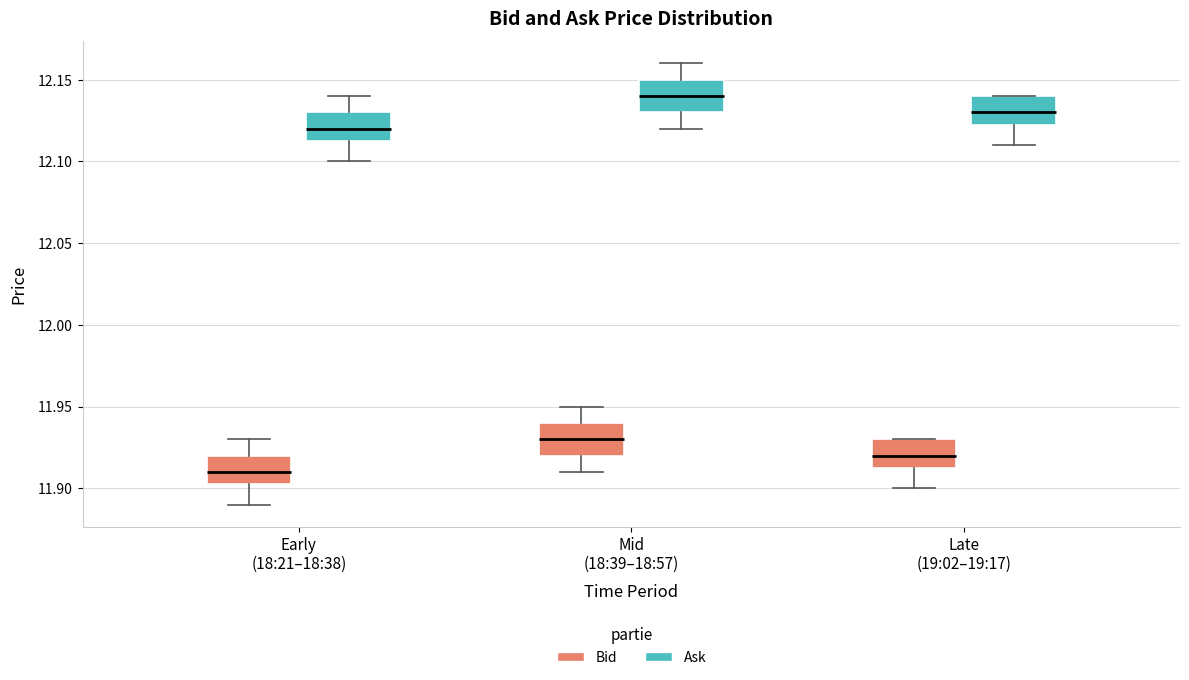

Reading left to right, transcribe this box plot: for each box, give where its median line is, the range the box spans, and where its two whiskers end, as read against the y-axis. The values are not printed on the chart, so give them approximately, as read against the axis.

Early (18:21–18:38) (Bid): median 11.910, box 11.905 to 11.920, whiskers 11.890 to 11.930
Early (18:21–18:38) (Ask): median 12.120, box 12.115 to 12.130, whiskers 12.100 to 12.140
Mid (18:39–18:57) (Bid): median 11.930, box 11.920 to 11.940, whiskers 11.910 to 11.950
Mid (18:39–18:57) (Ask): median 12.140, box 12.130 to 12.150, whiskers 12.120 to 12.160
Late (19:02–19:17) (Bid): median 11.920, box 11.915 to 11.930, whiskers 11.900 to 11.930
Late (19:02–19:17) (Ask): median 12.130, box 12.125 to 12.140, whiskers 12.110 to 12.140